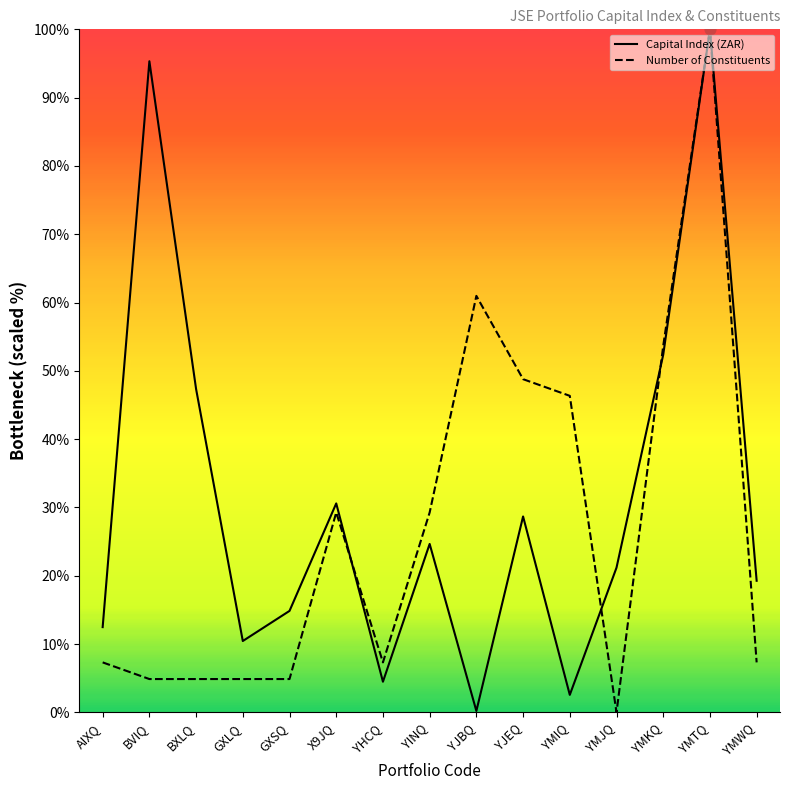

Which series reaches the maximum Y coordinate?

Capital Index (ZAR)